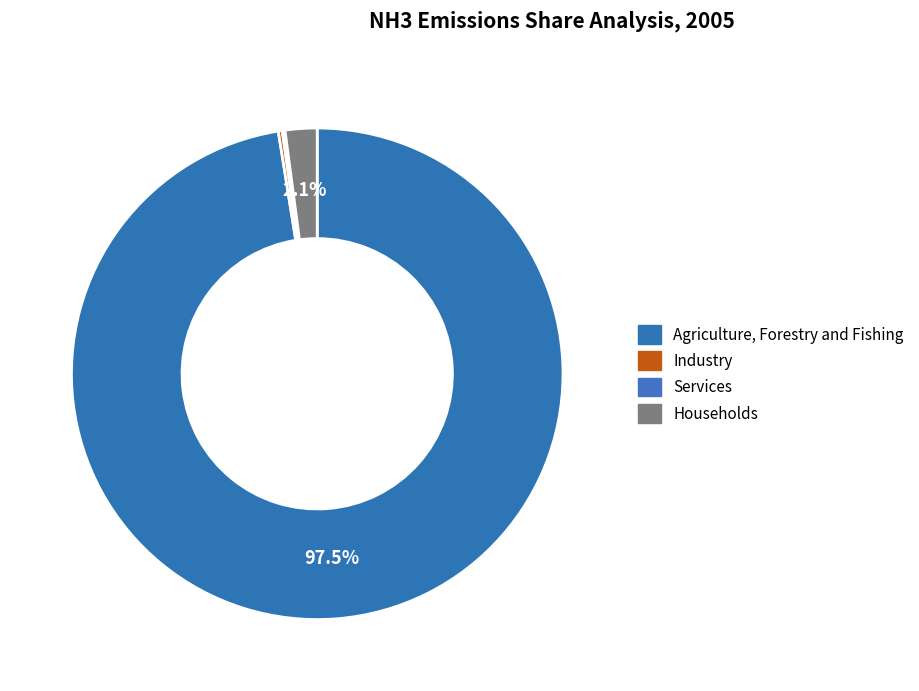

Do Industry and Agriculture, Forestry and Fishing together represent more than half of the pie?

Yes